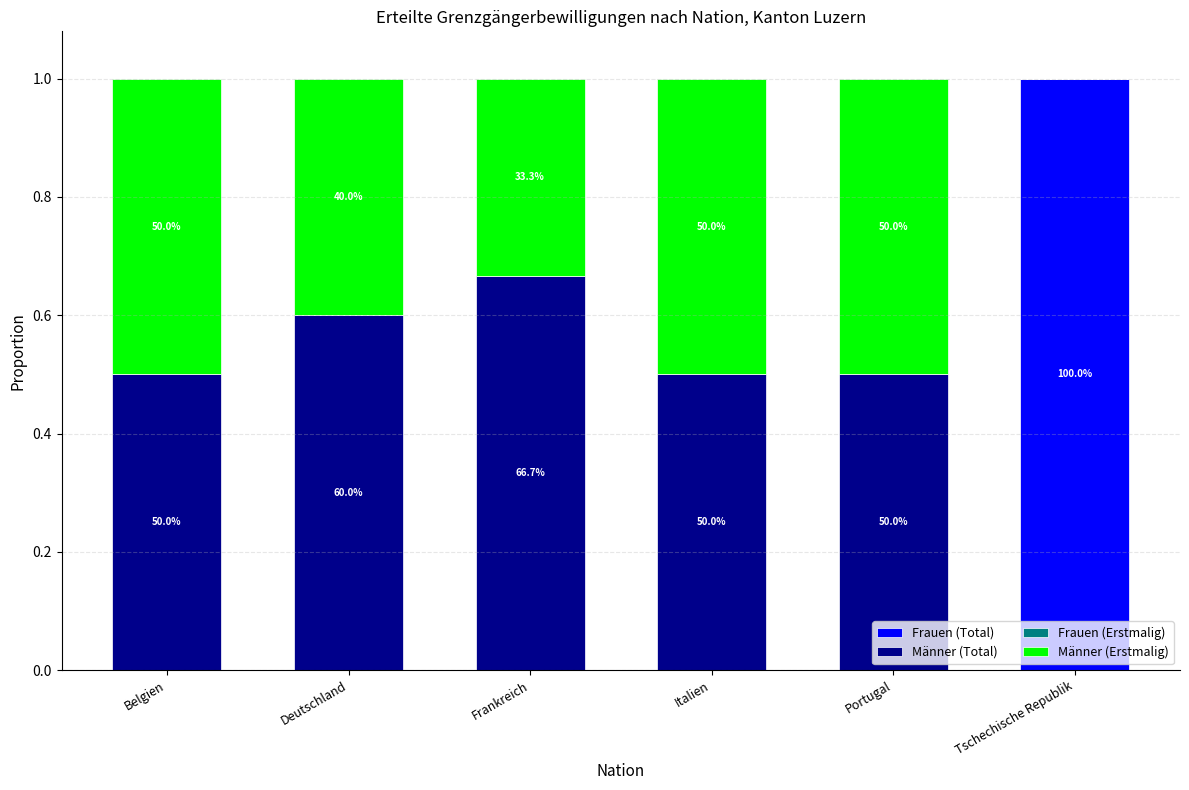

What is the sum of all Männer (Erstmalig) values?

2.2